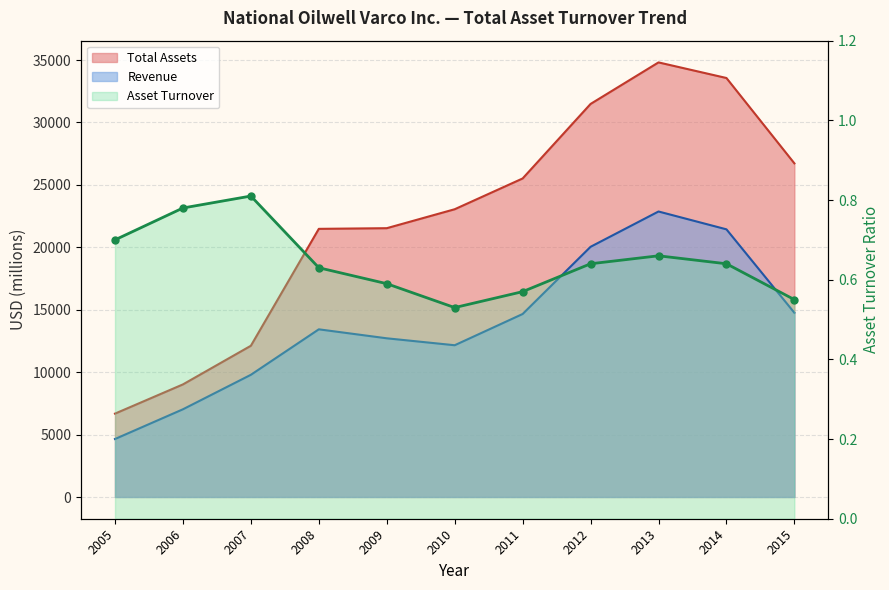

Which category has the highest value across all series?

2013